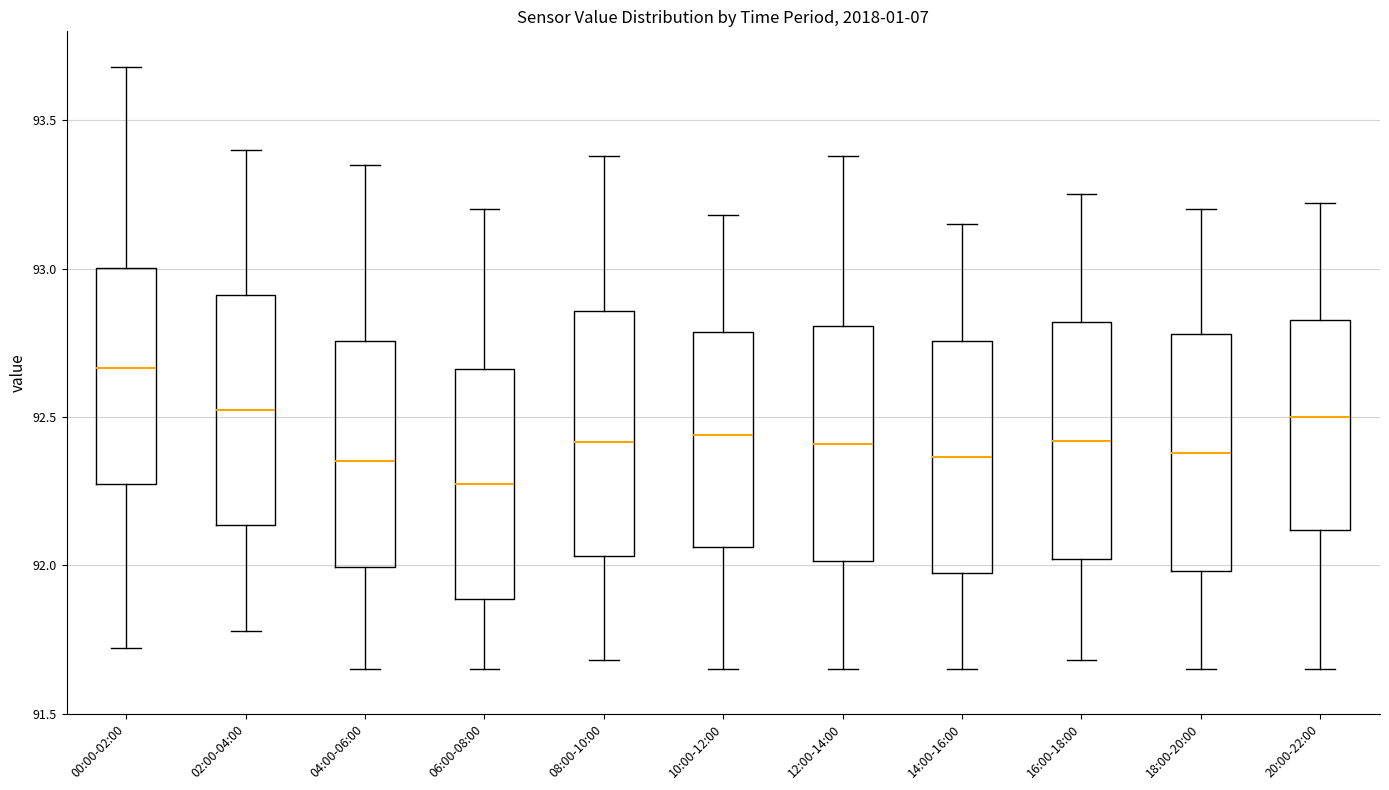

Reading left to right, read every box against the y-axis: the position of its median line, the range the box covers, and the ends of its whiskers. The values are not printed on the chart, so give them approximately, as read against the axis.

00:00-02:00: median 92.65, box 92.25 to 93.00, whiskers 91.70 to 93.70
02:00-04:00: median 92.55, box 92.15 to 92.90, whiskers 91.80 to 93.40
04:00-06:00: median 92.35, box 92.00 to 92.75, whiskers 91.65 to 93.35
06:00-08:00: median 92.30, box 91.90 to 92.65, whiskers 91.65 to 93.20
08:00-10:00: median 92.40, box 92.05 to 92.85, whiskers 91.70 to 93.40
10:00-12:00: median 92.45, box 92.05 to 92.80, whiskers 91.65 to 93.20
12:00-14:00: median 92.40, box 92.00 to 92.80, whiskers 91.65 to 93.40
14:00-16:00: median 92.35, box 91.95 to 92.75, whiskers 91.65 to 93.15
16:00-18:00: median 92.40, box 92.00 to 92.80, whiskers 91.70 to 93.25
18:00-20:00: median 92.40, box 92.00 to 92.80, whiskers 91.65 to 93.20
20:00-22:00: median 92.50, box 92.10 to 92.85, whiskers 91.65 to 93.20